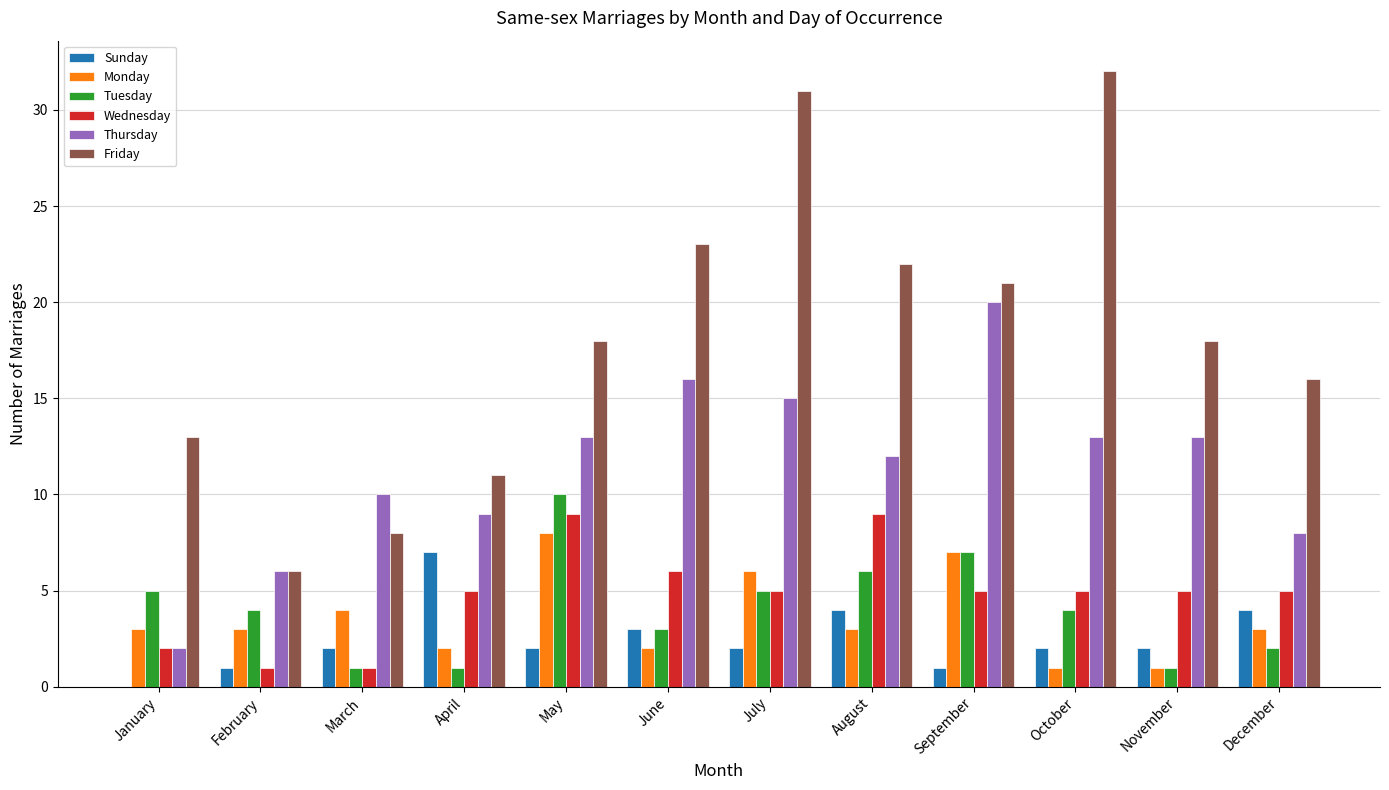

What is the sum of the Thursday values at February and June?

22